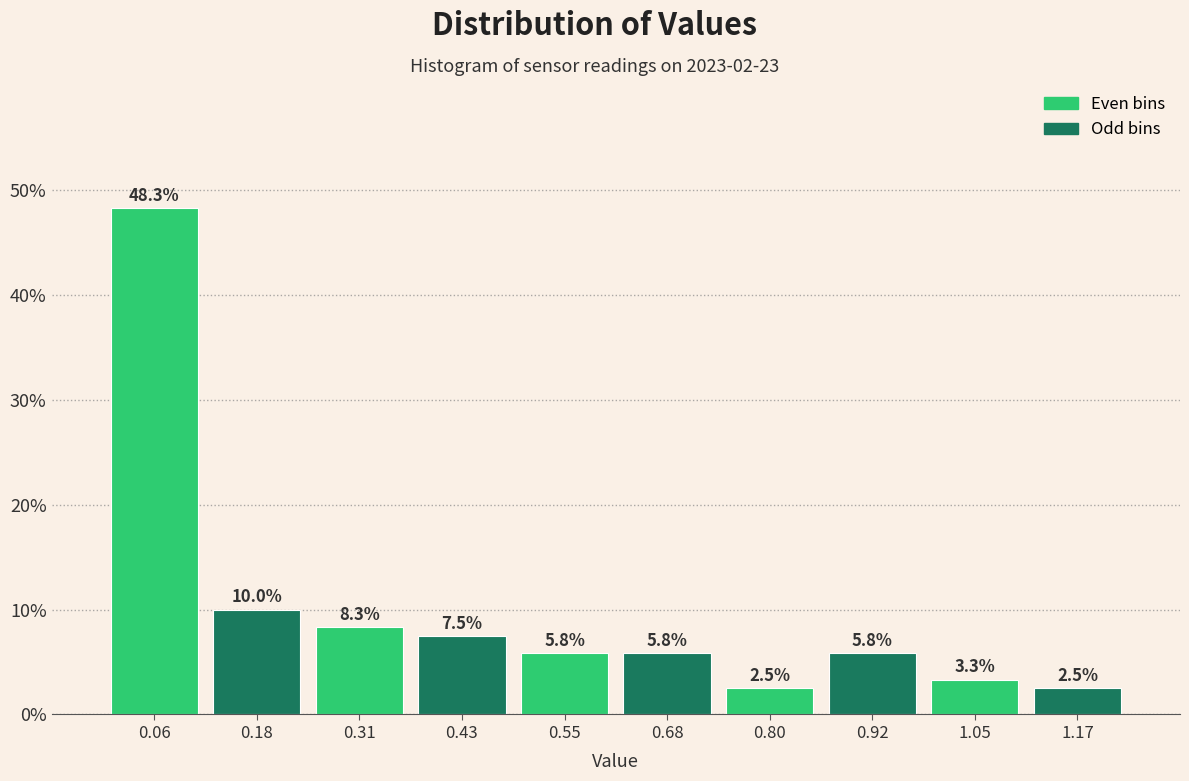

Over which range of the x-axis is the bar tallest?

0.00 to 0.12